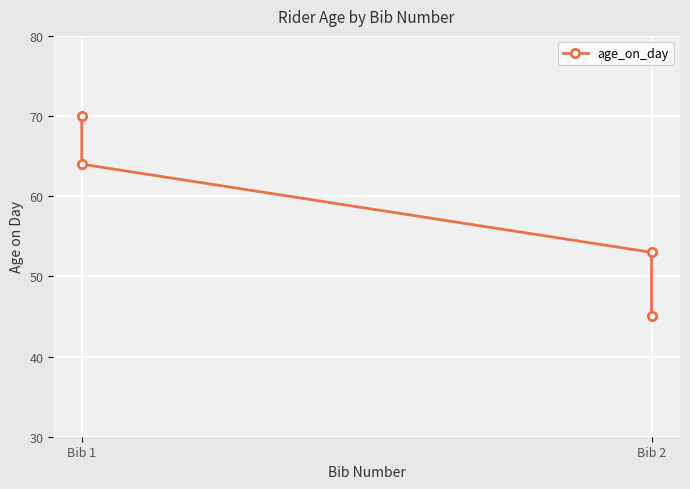

What is the ratio of the value at Bib 2 to the value at Bib 1?

0.6